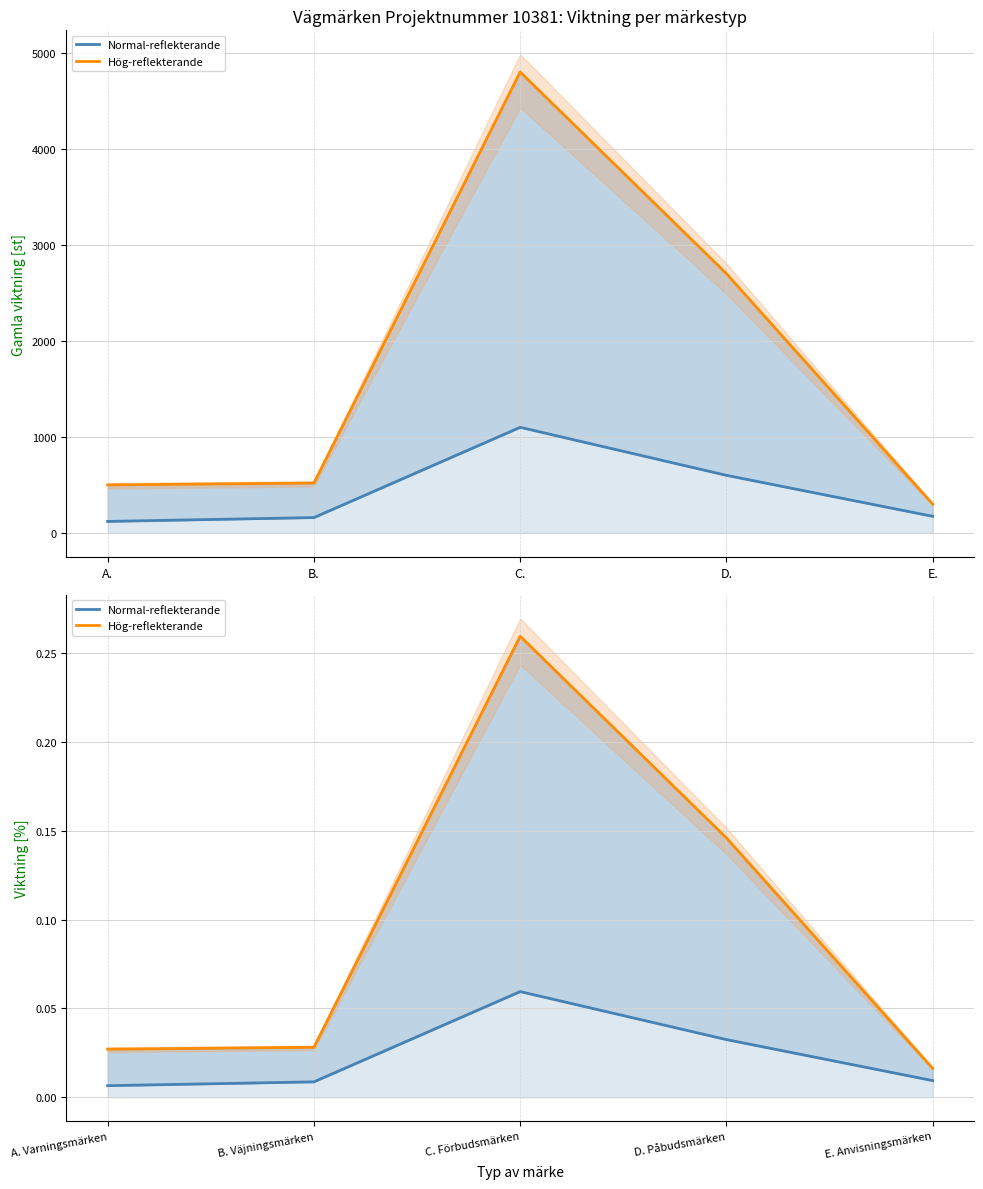

Where is the first local maximum for Hög-reflekterande?

C. Förbudsmärken